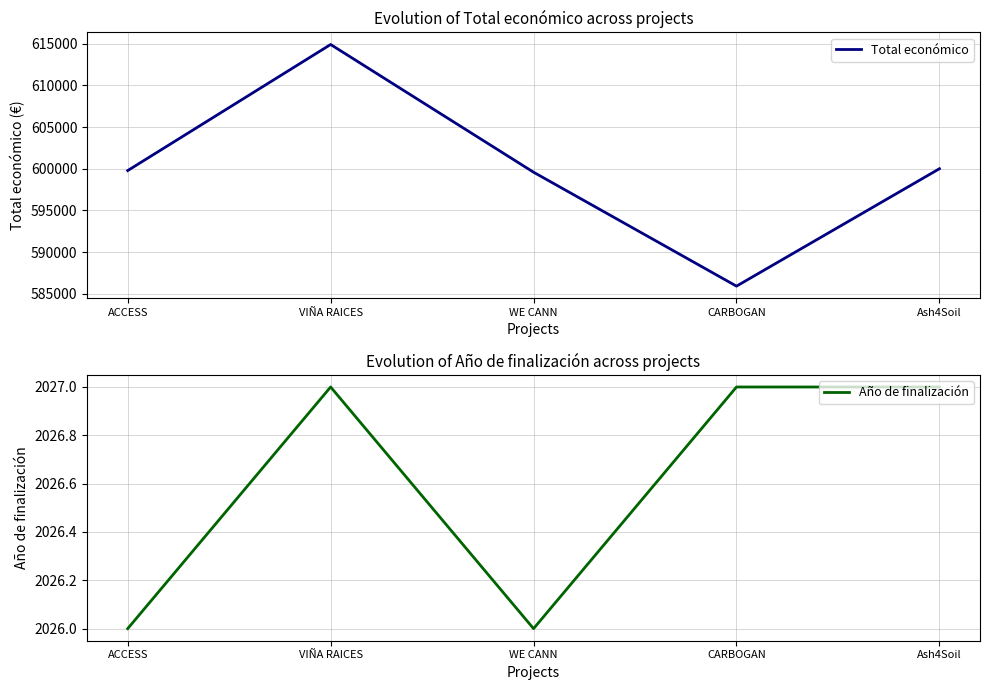

What is the label of the 5th point from the right?

ACCESS